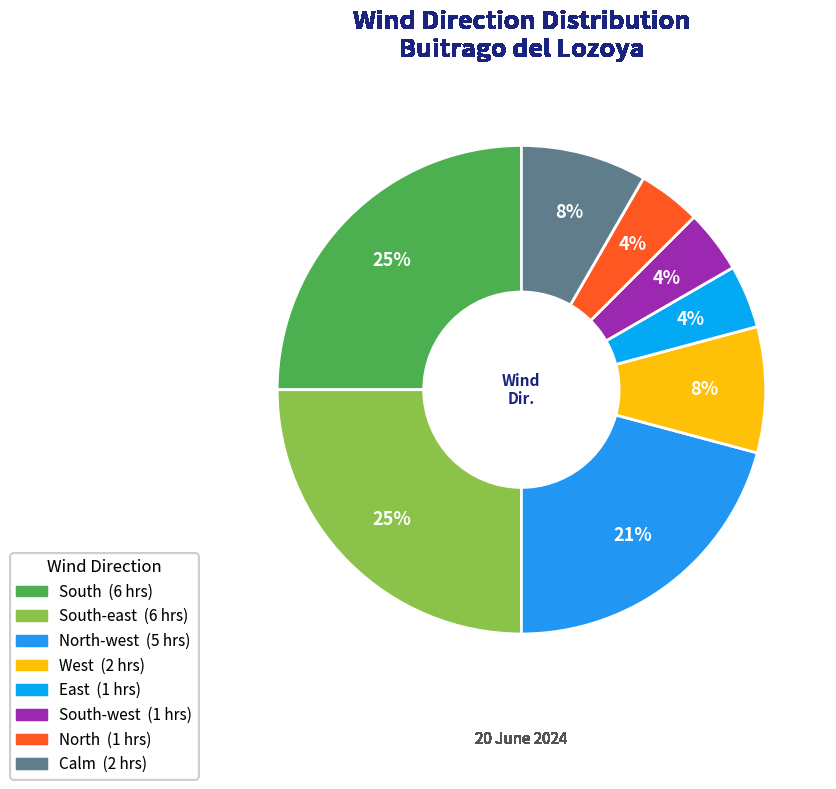

Rank the categories by value from highest to lowest.

South, South-east, North-west, West, Calm, East, South-west, North